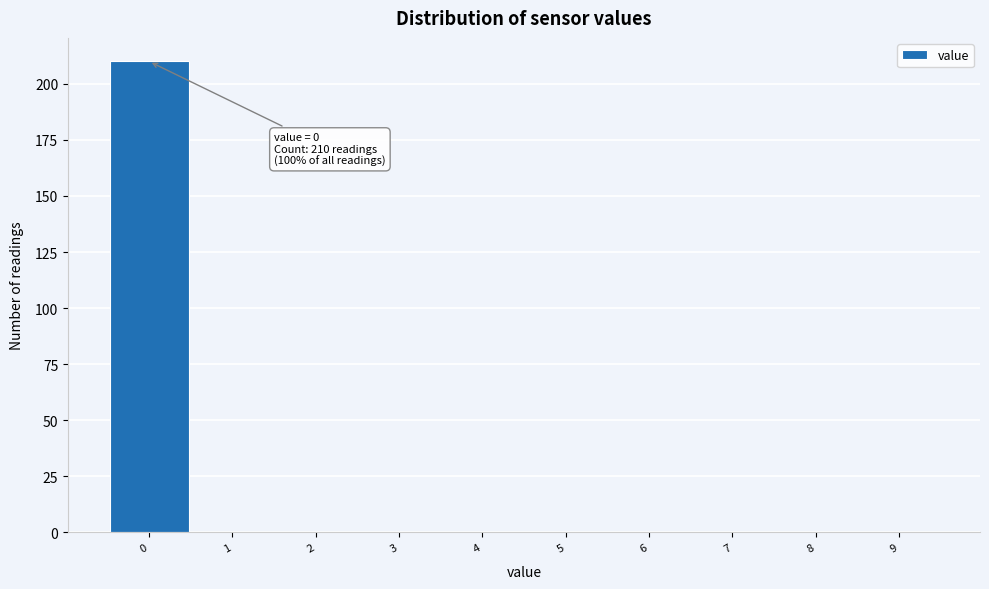

Over which range of the x-axis is the bar tallest?

-0.5 to 0.5